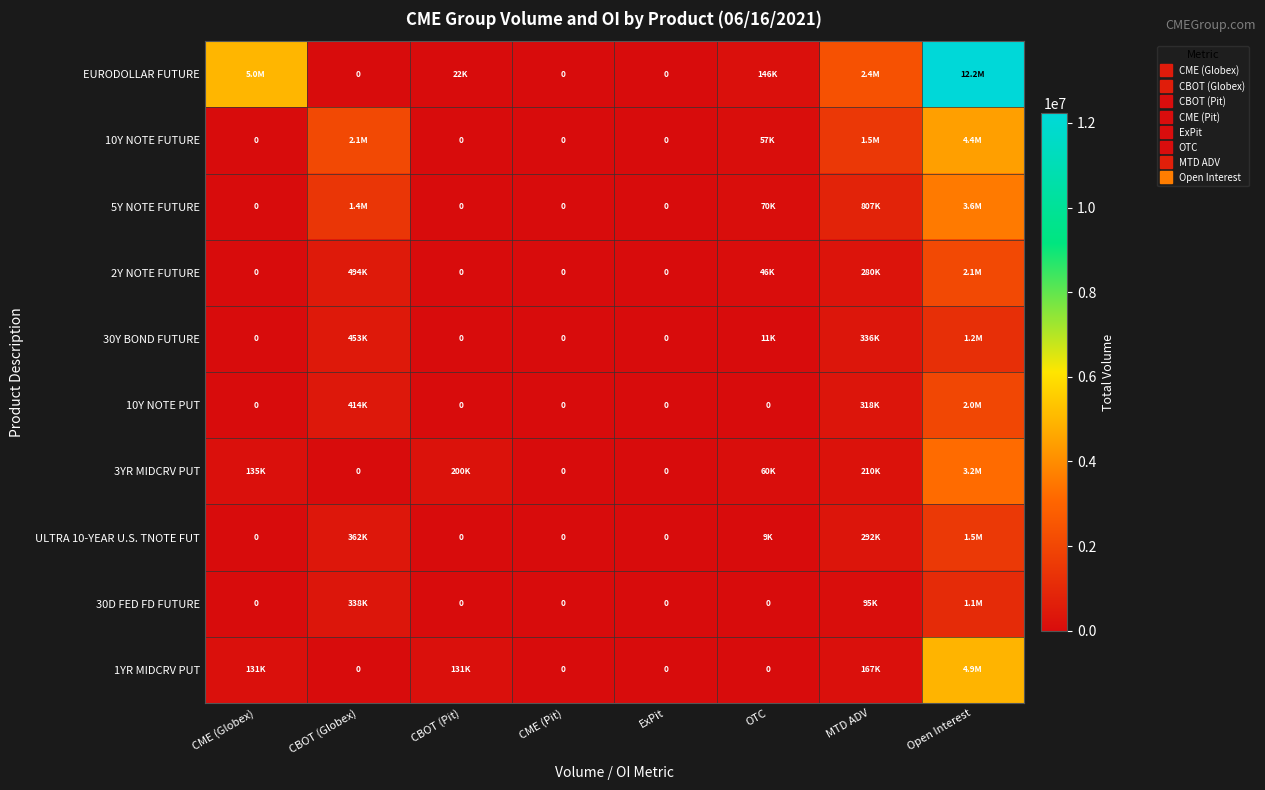

Is it true that 30Y BOND FUTURE equals 0.0 at CME (Pit)?

True